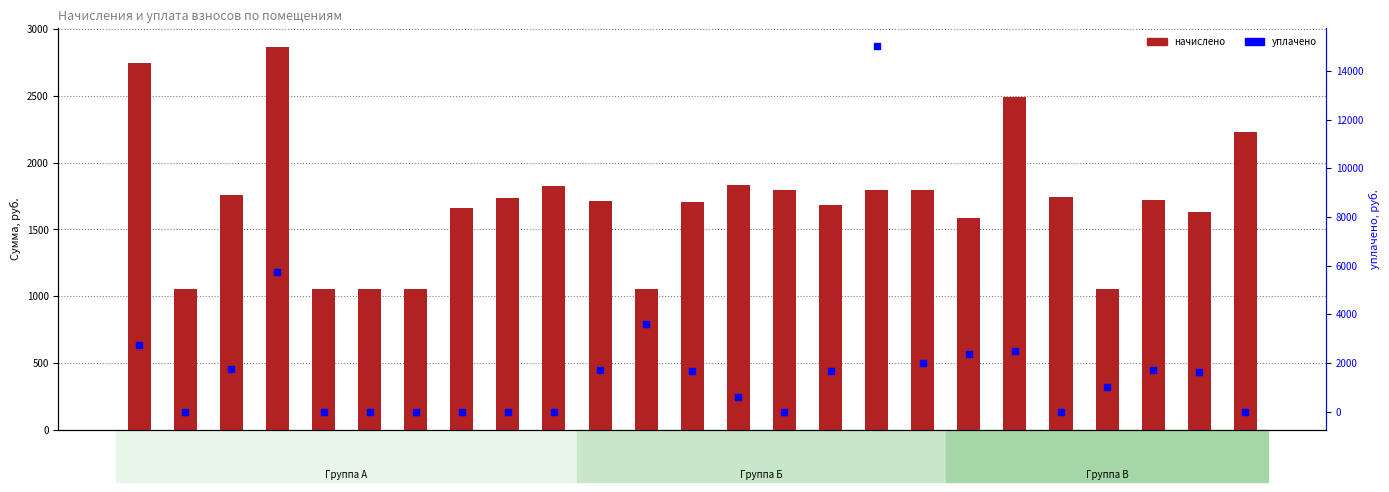

What are all the series names shown in the legend?

начислено, уплачено